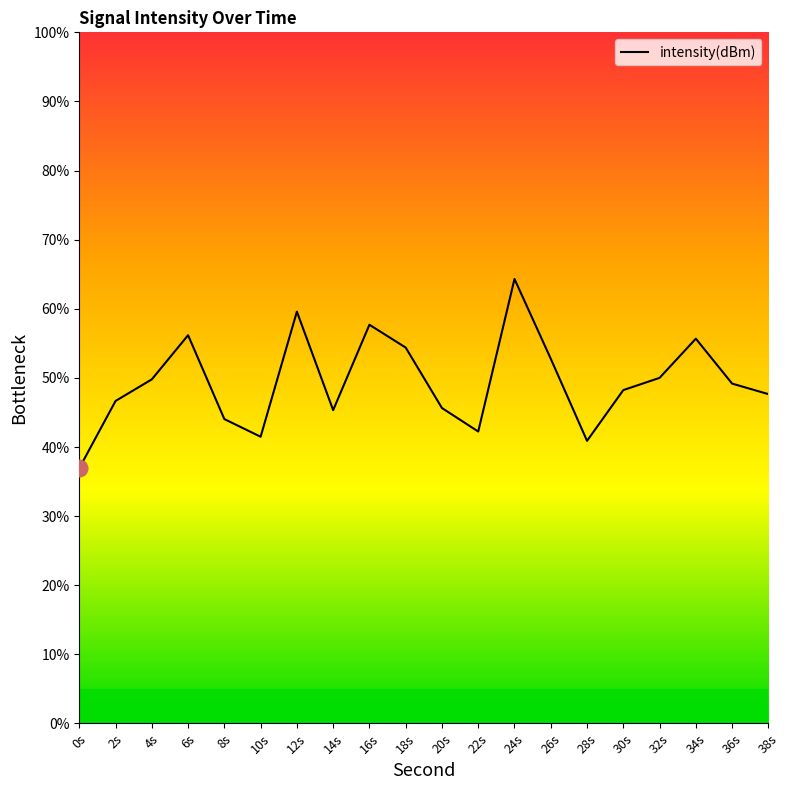

True or false: the data shows 82.1 at 4s.

False